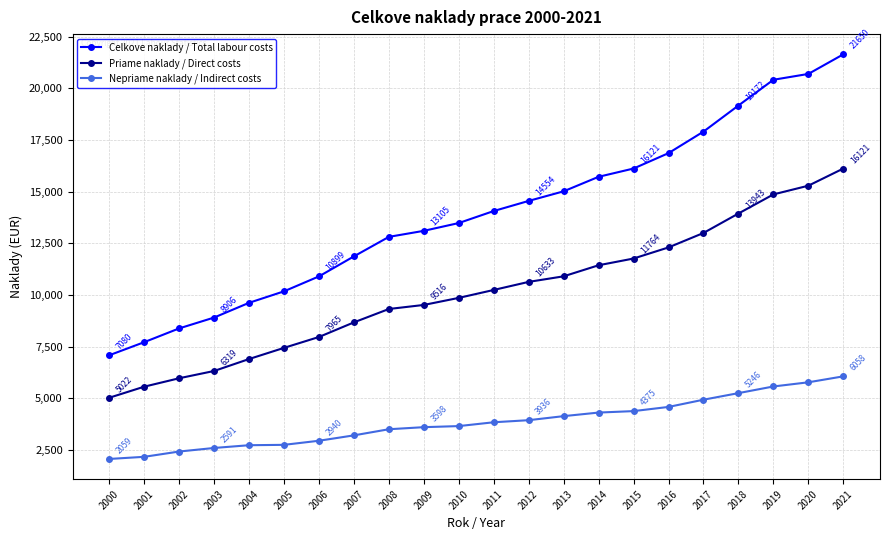

What is the difference between the highest and lowest values at 2008?

9315.4